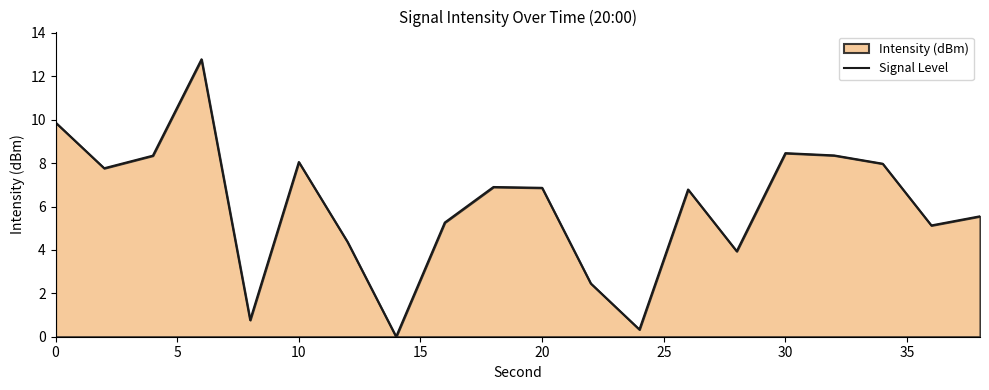

Reading left to right, list all the values displayed in this chart.

9.9	7.8	8.3	12.8	0.8	8.0	4.4	0.0	5.3	6.9	6.9	2.5	0.3	6.8	3.9	8.5	8.4	8.0	5.1	5.5